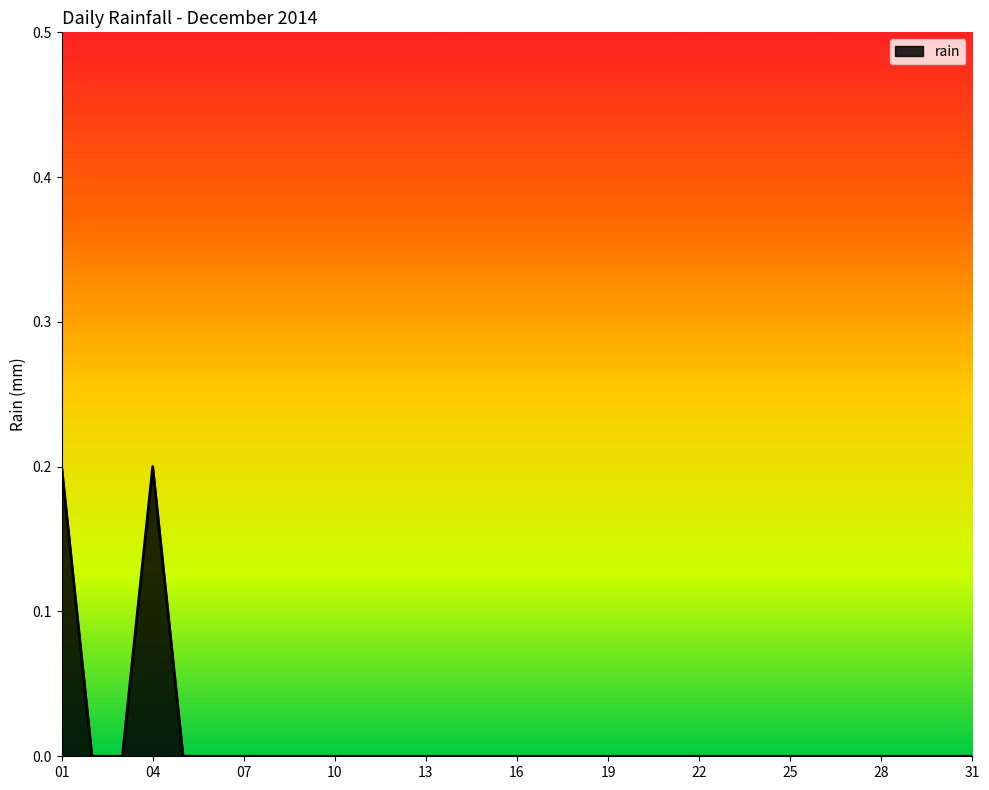

Is it true that the value at 04 is 0.2?

True